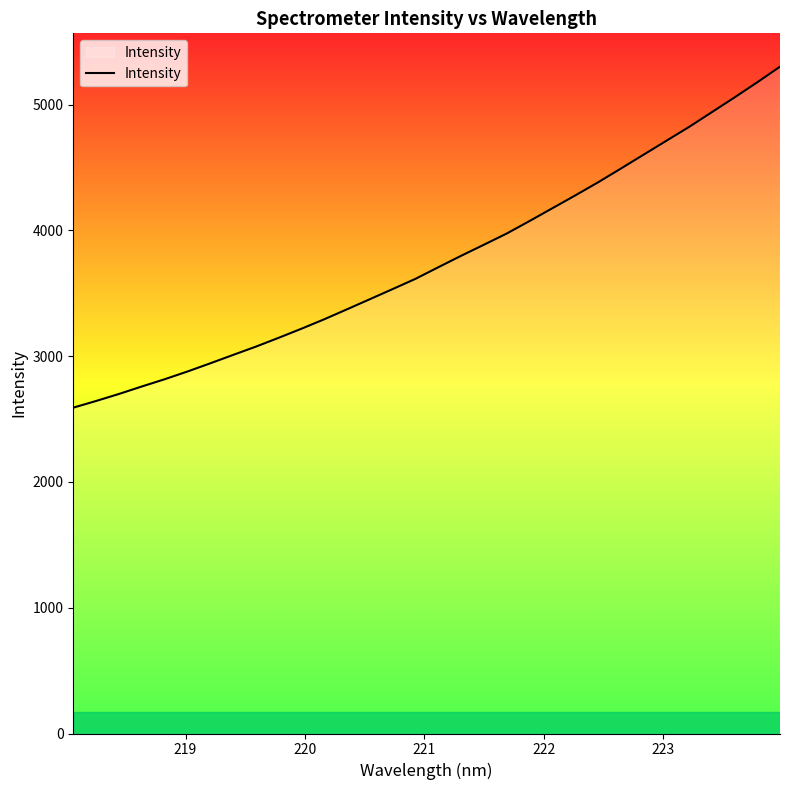

What is the difference between the maximum and minimum values?

2711.5